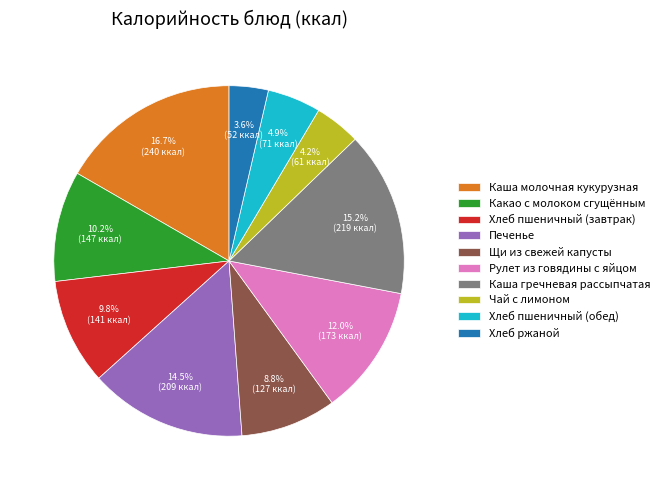

To the nearest percent, what is the combined percentage of Печенье and Каша молочная кукурузная?

31%